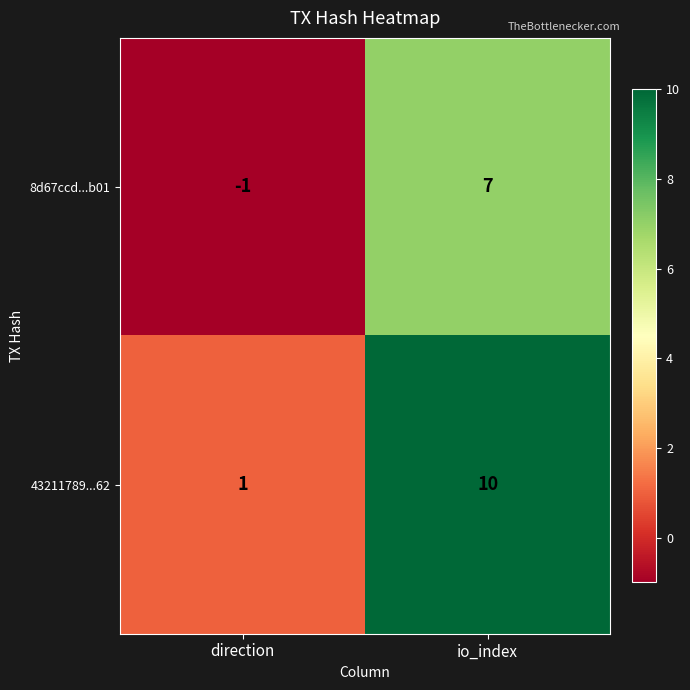

Reading right to left, transcribe all the data shown in this chart.

8d67ccd...b01: io_index=7	direction=-1
43211789...62: io_index=10	direction=1